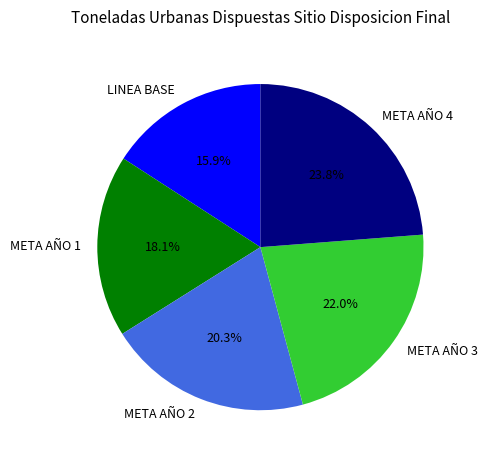

What is the smallest slice in the pie chart?

LINEA BASE